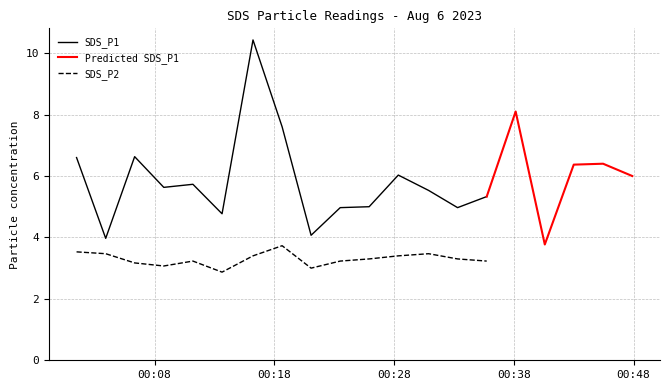

What is the total value across all series at 2023/08/06 00:18:39?

11.3